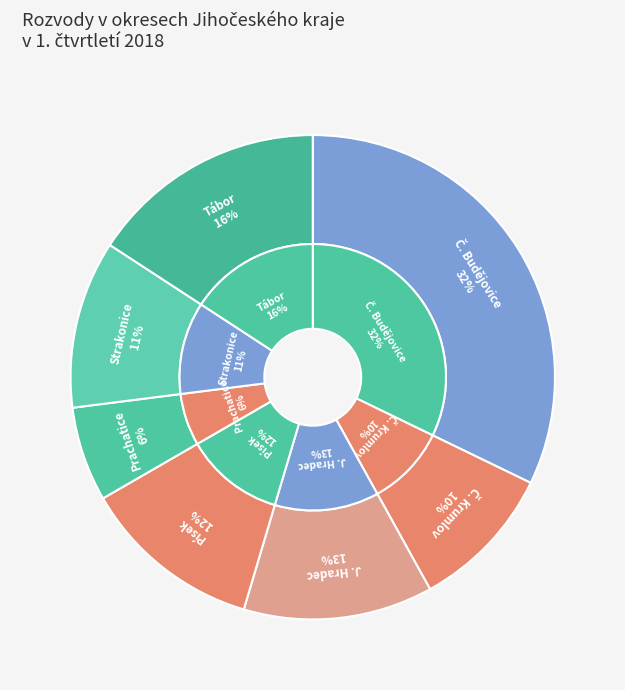

How much of the chart is everything except Č. Budějovice?

67.8%